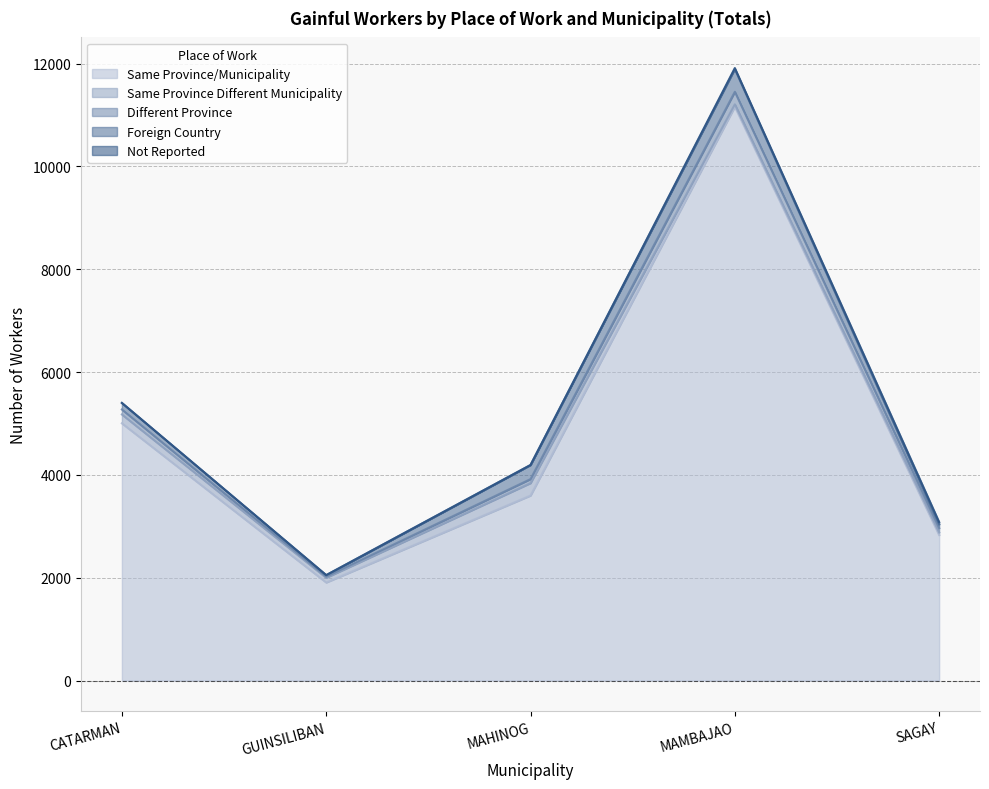

Reading left to right, list all the values displayed in this chart.

Same Province/Municipality: CATARMAN=5003	GUINSILIBAN=1907	MAHINOG=3598	MAMBAJAO=11161	SAGAY=2831
Same Province Different Municipality: CATARMAN=172	GUINSILIBAN=92	MAHINOG=242	MAMBAJAO=46	SAGAY=50
Different Province: CATARMAN=97	GUINSILIBAN=21	MAHINOG=78	MAMBAJAO=244	SAGAY=84
Foreign Country: CATARMAN=127	GUINSILIBAN=30	MAHINOG=274	MAMBAJAO=442	SAGAY=73
Not Reported: CATARMAN=0	GUINSILIBAN=0	MAHINOG=0	MAMBAJAO=20	SAGAY=45